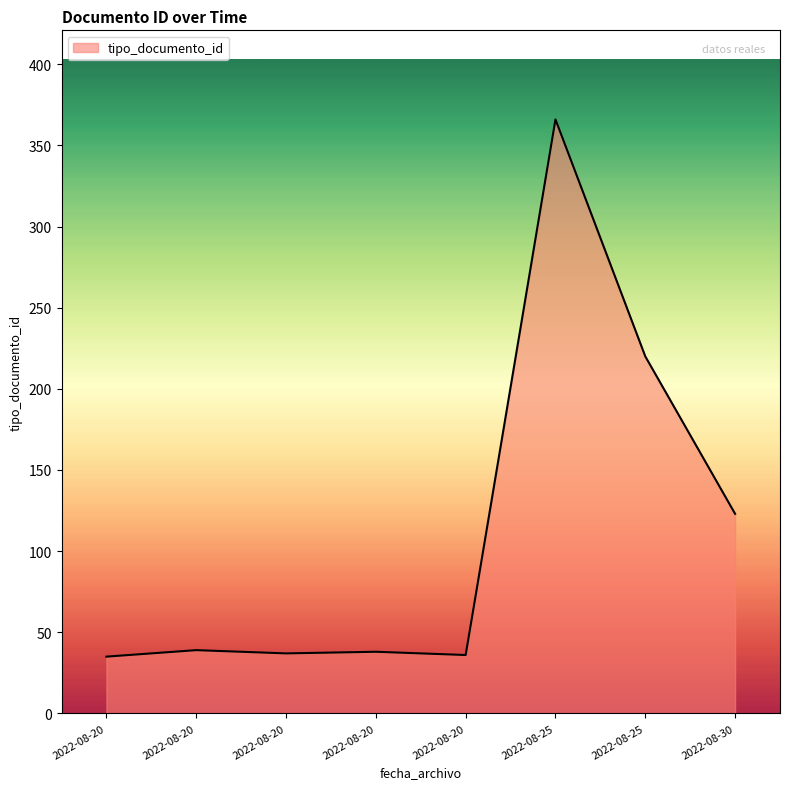

How many lines are shown in the chart?

1